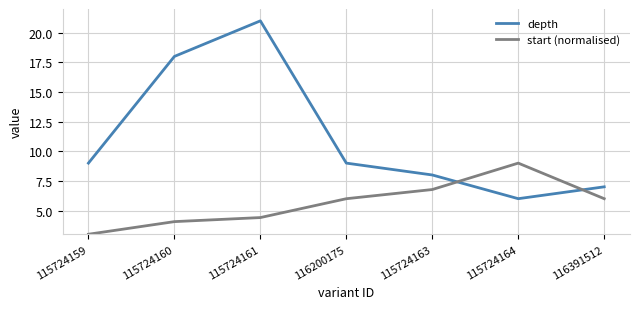

Rank the series by their maximum value, from highest to lowest.

depth, start (normalised)